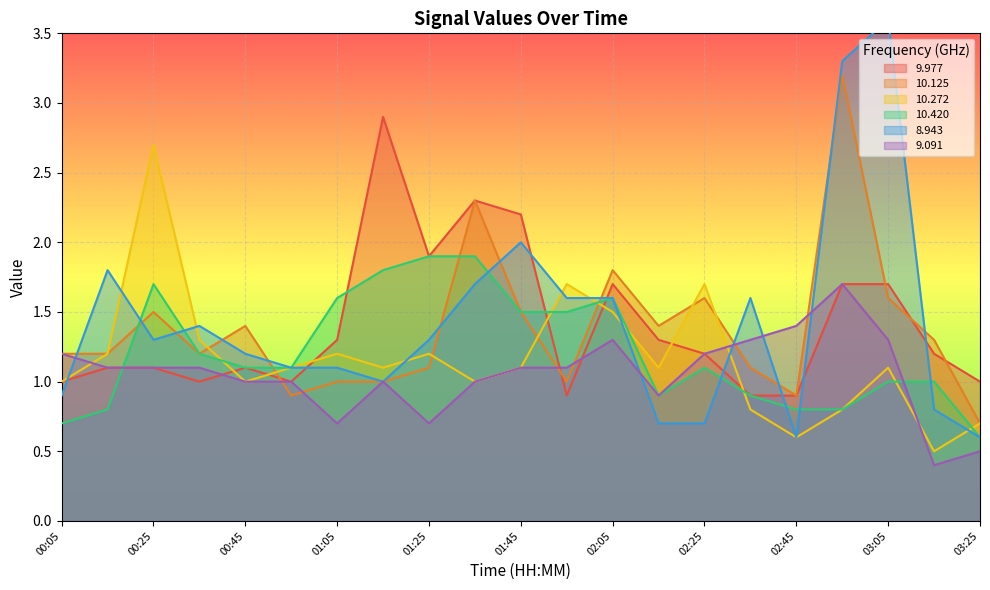

What is the maximum value shown in the chart?

3.6